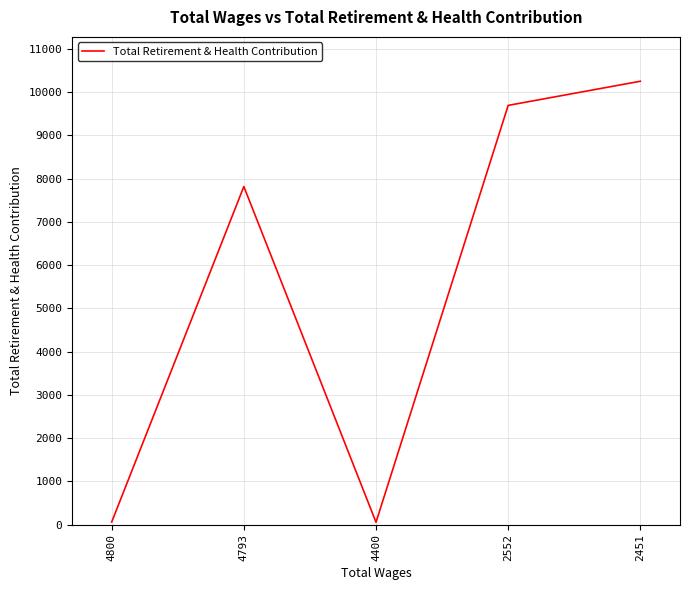

Where is the data nearest to the value 5153?

4793